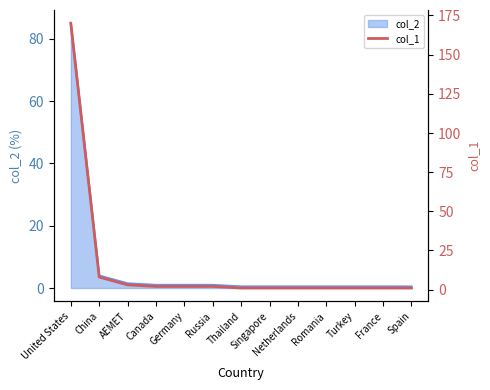

What is the ratio of the value at AEMET to the value at France?

3.0